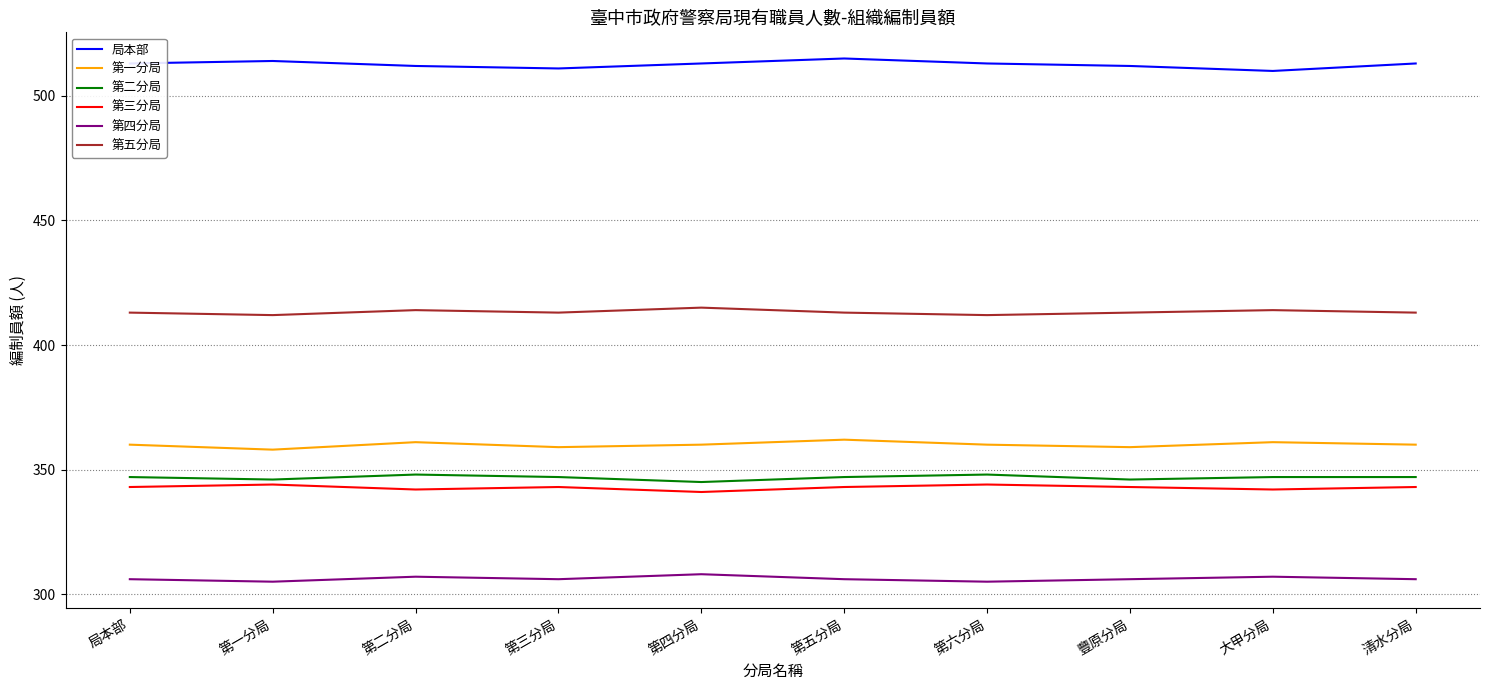

How many 第五分局 values are between 413 and 414?

7